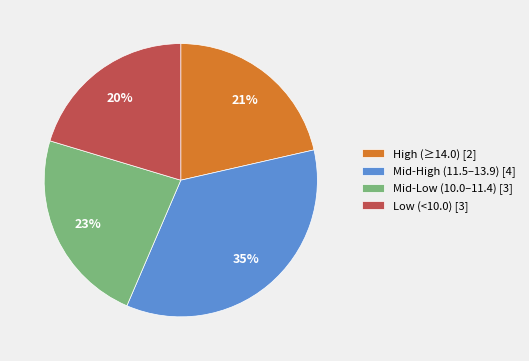

What percentage is the Low (<10.0) [3] slice, to the nearest percent?

20%